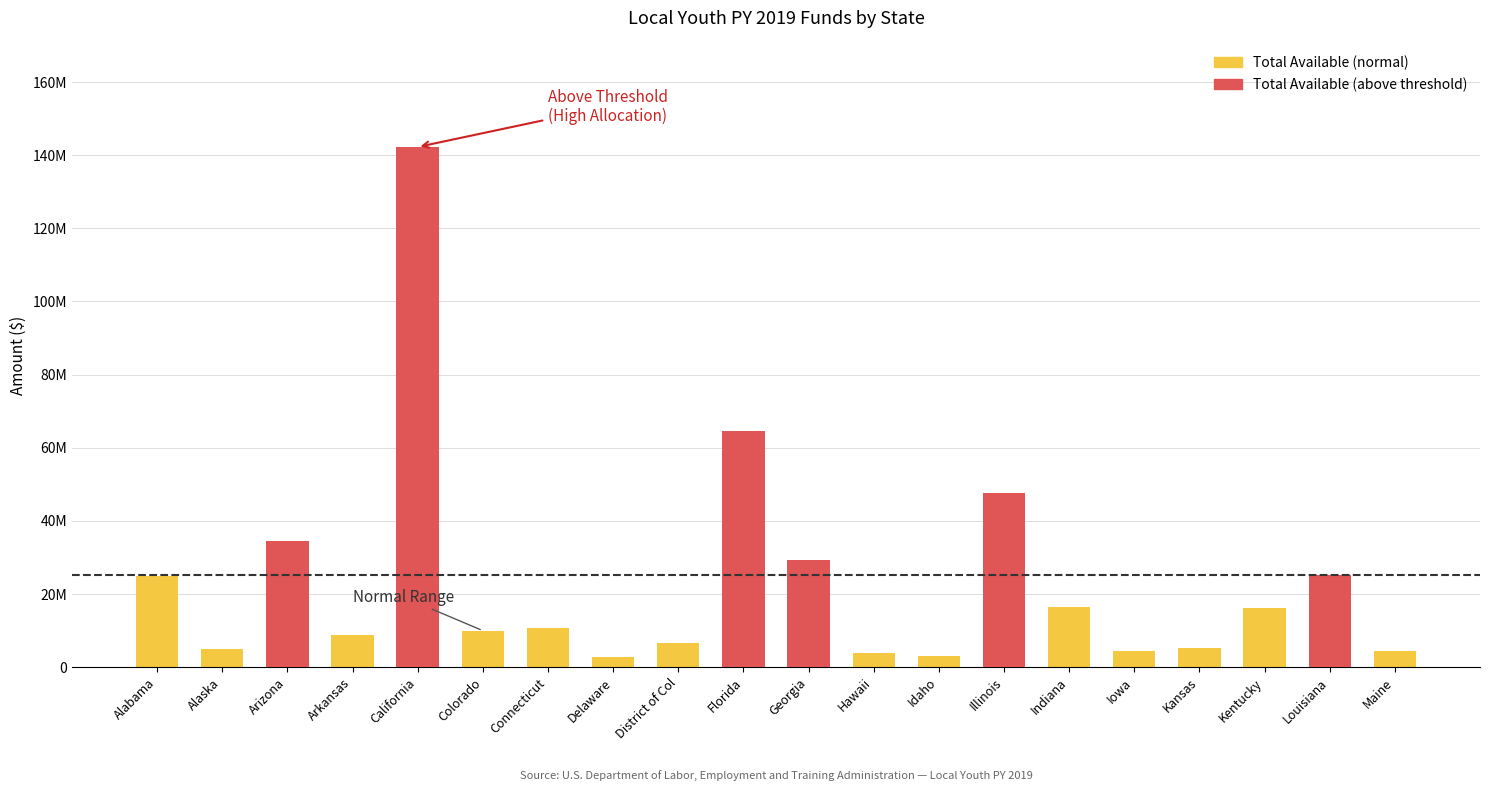

What is the change in value from Delaware to Georgia?

+26627382